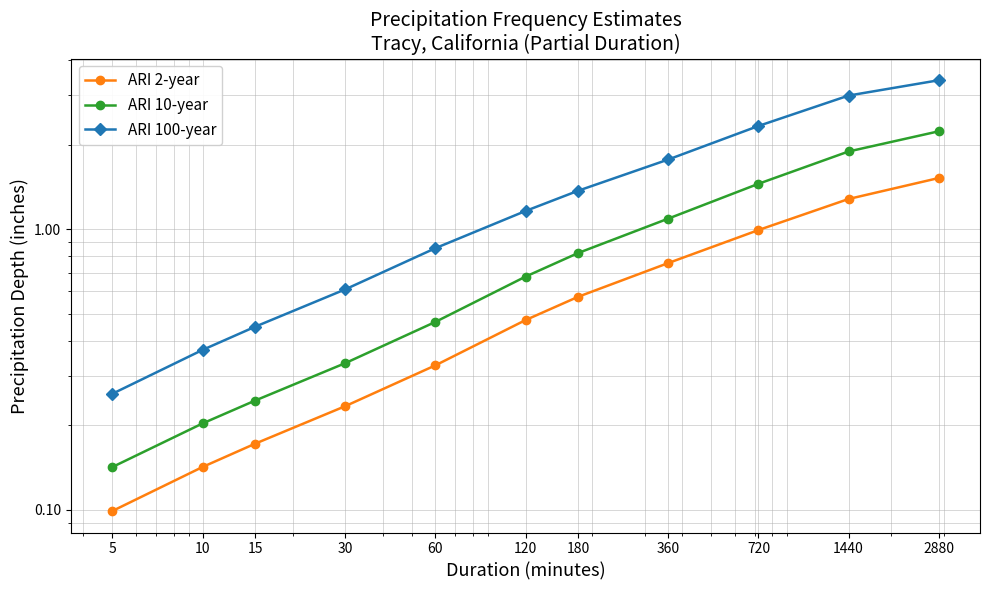

What is the maximum value for ARI 2-year?

1.5